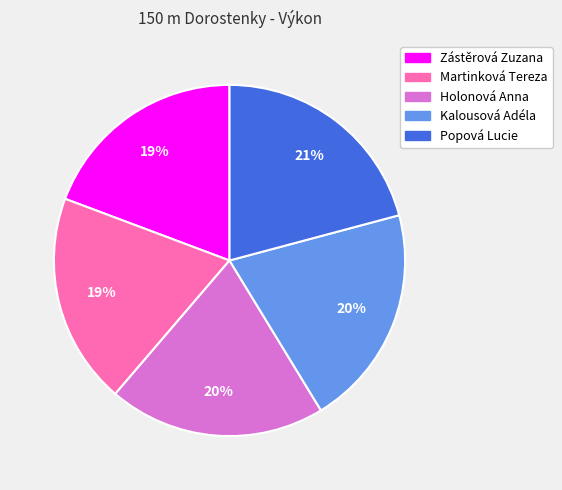

Is it true that Kalousová Adéla is 14% of the pie?

False